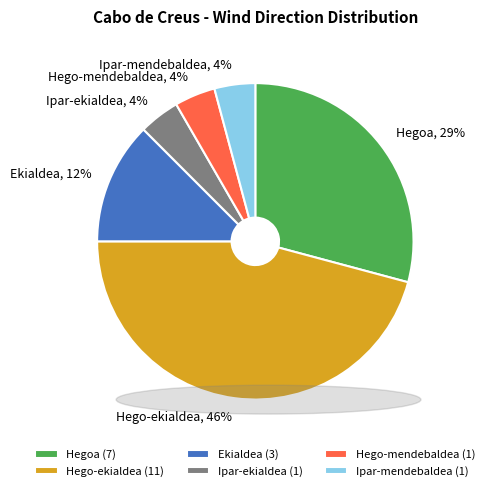

Is there a majority slice in this chart?

No